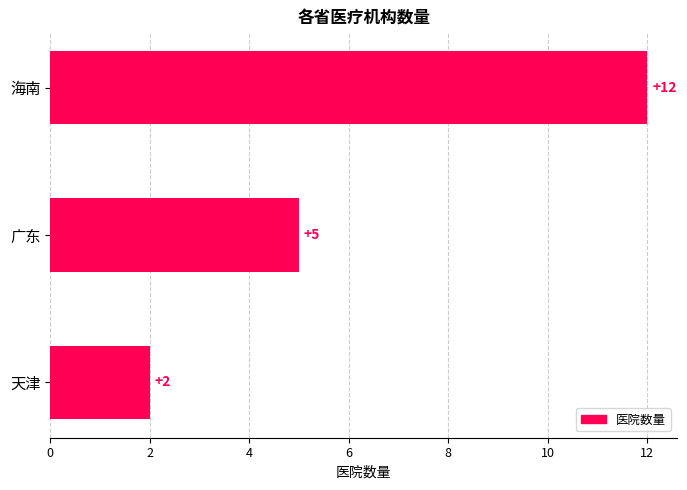

Is it true that the value at 天津 is 1?

False